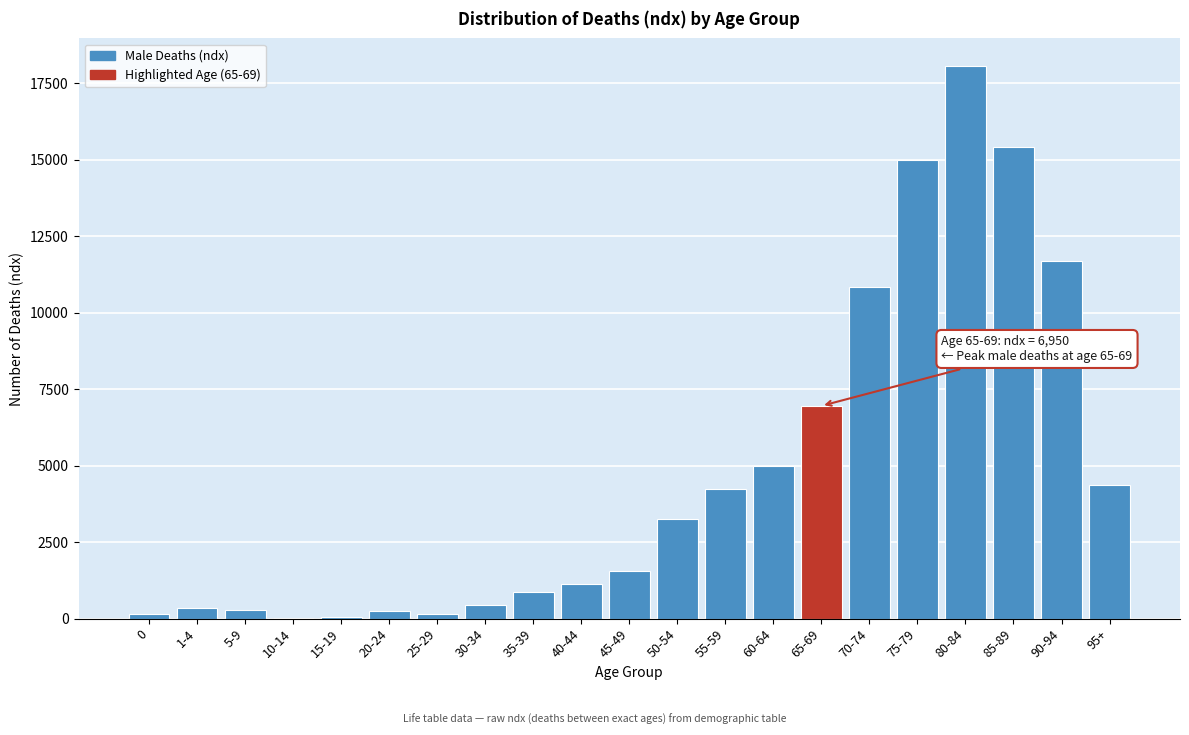

The value at 50-54 is 5109. True or false?

False